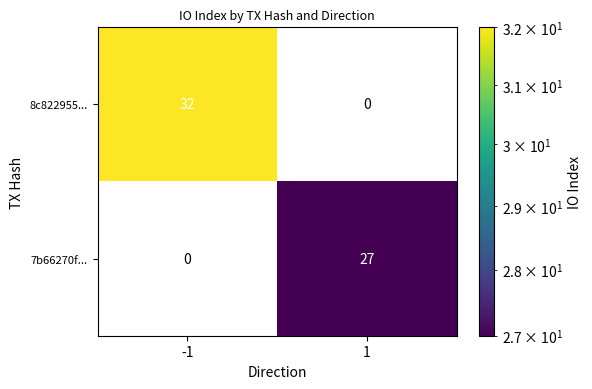

What is the maximum value for 8c822955...?

32